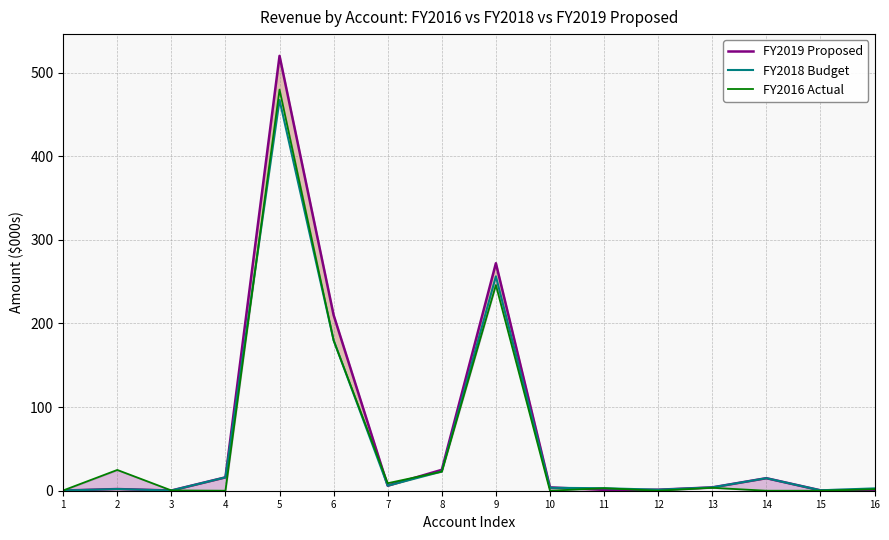

Which series has the largest total across all categories?

FY2019 Proposed